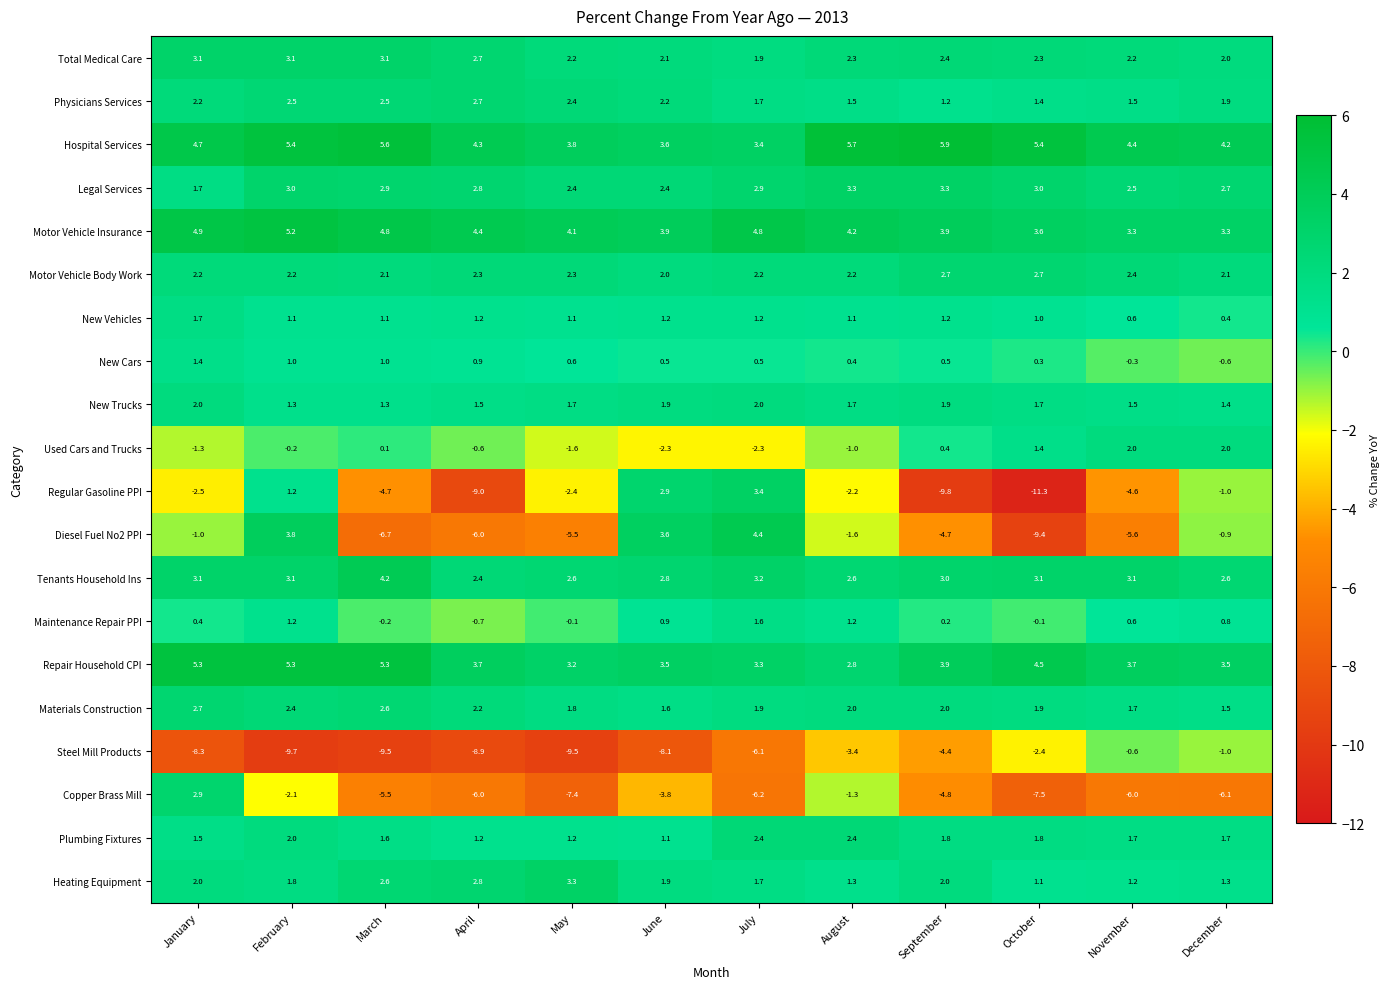

Is it true that Motor Vehicle Insurance equals 3.3 at November?

True